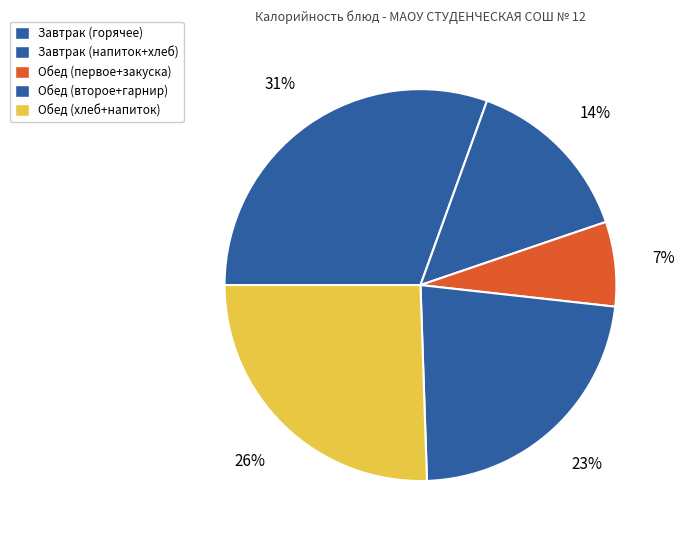

How many segments does this pie chart have?

5